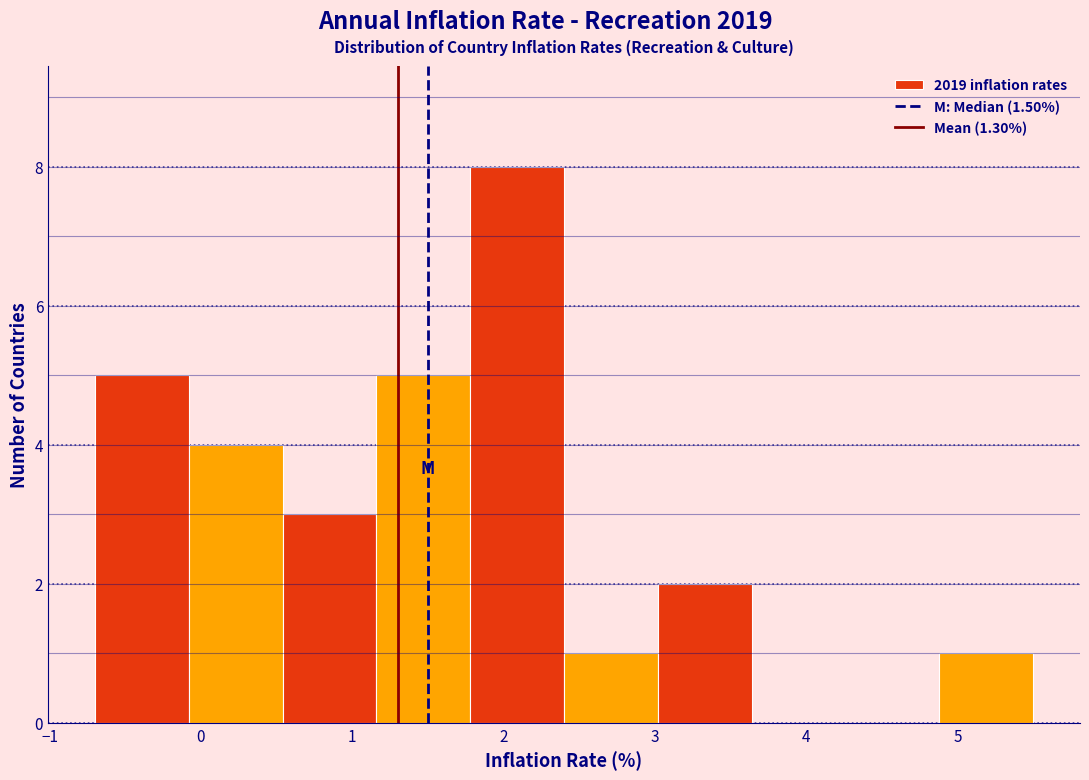

Which range on the x-axis has the tallest bar?

1.78 to 2.40